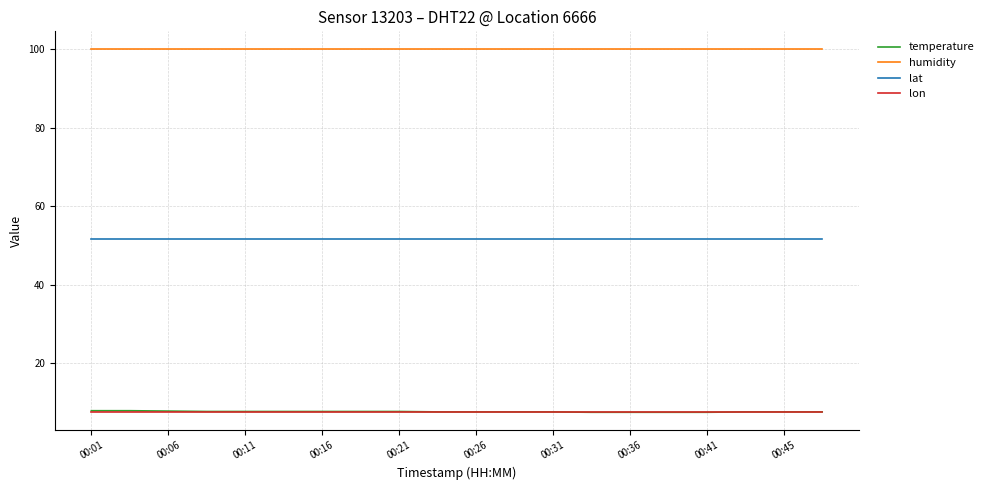

Which series has the largest total across all categories?

humidity